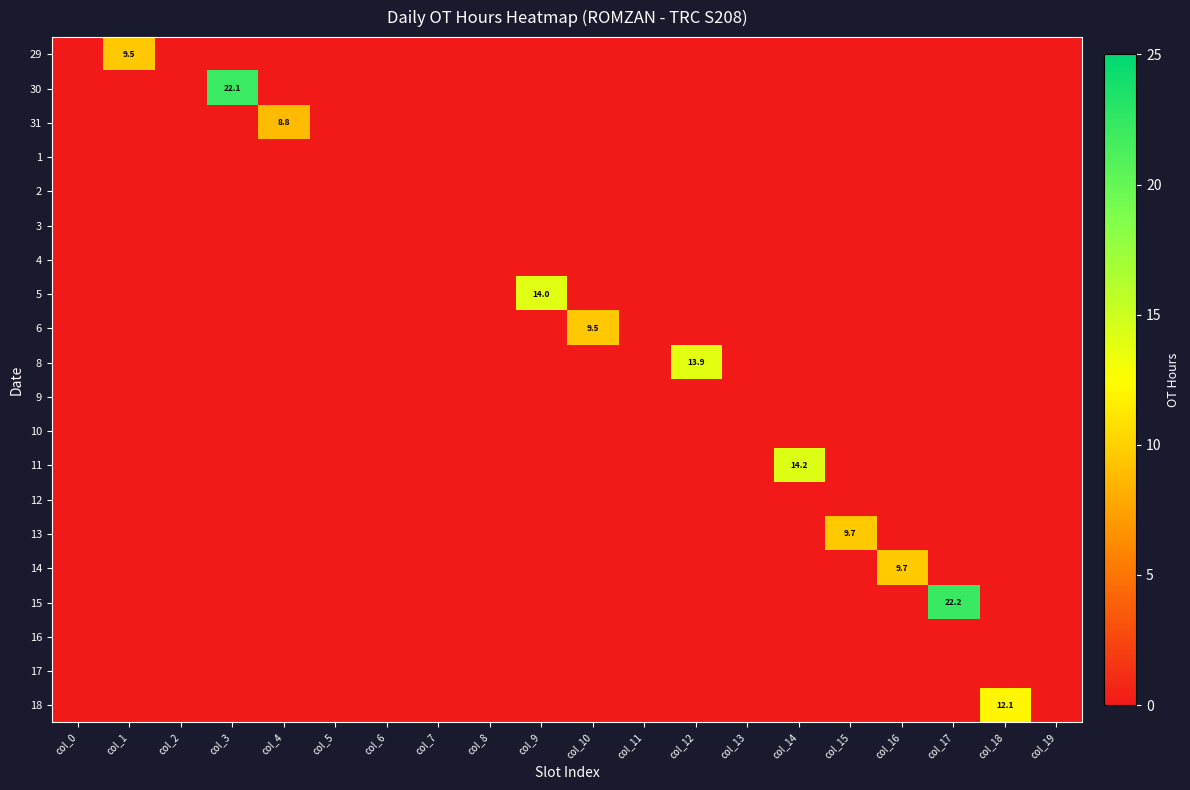

Rank the series by their maximum value, from highest to lowest.

15, 30, 11, 5, 8, 18, 14, 13, 29, 6, 31, 1, 2, 3, 4, 9, 10, 12, 16, 17